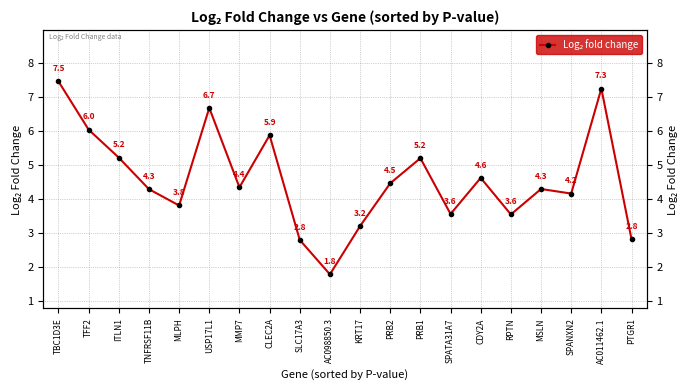

Reading left to right, transcribe all the data shown in this chart.

TBC1D3E=7.5	TFF2=6.0	ITLN1=5.2	TNFRSF11B=4.3	MLPH=3.8	USP17L1=6.7	MMP7=4.4	CLEC2A=5.9	SLC17A3=2.8	AC098850.3=1.8	KRT17=3.2	PRB2=4.5	PRB1=5.2	SPATA31A7=3.6	CDY2A=4.6	RPTN=3.6	MSLN=4.3	SPANXN2=4.2	AC011462.1=7.3	PTGR1=2.8